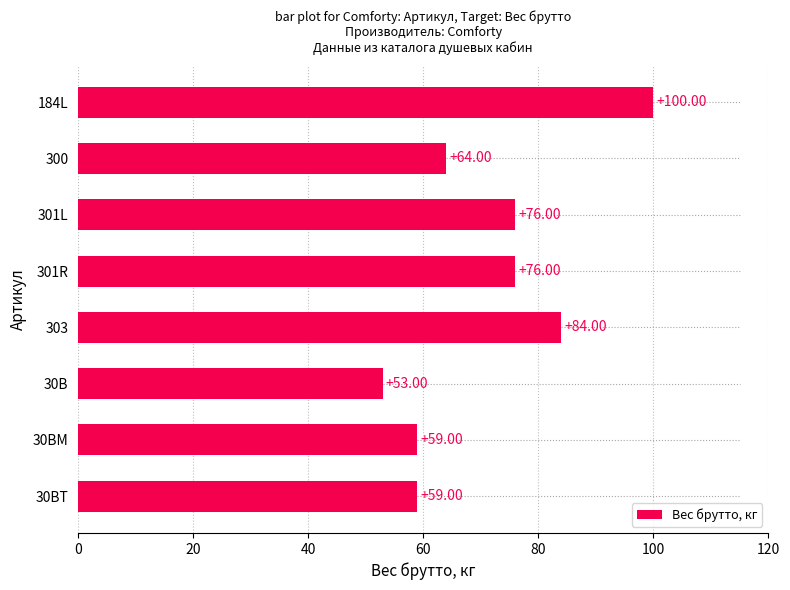

What is the difference between the values at 300 and 30B?

11